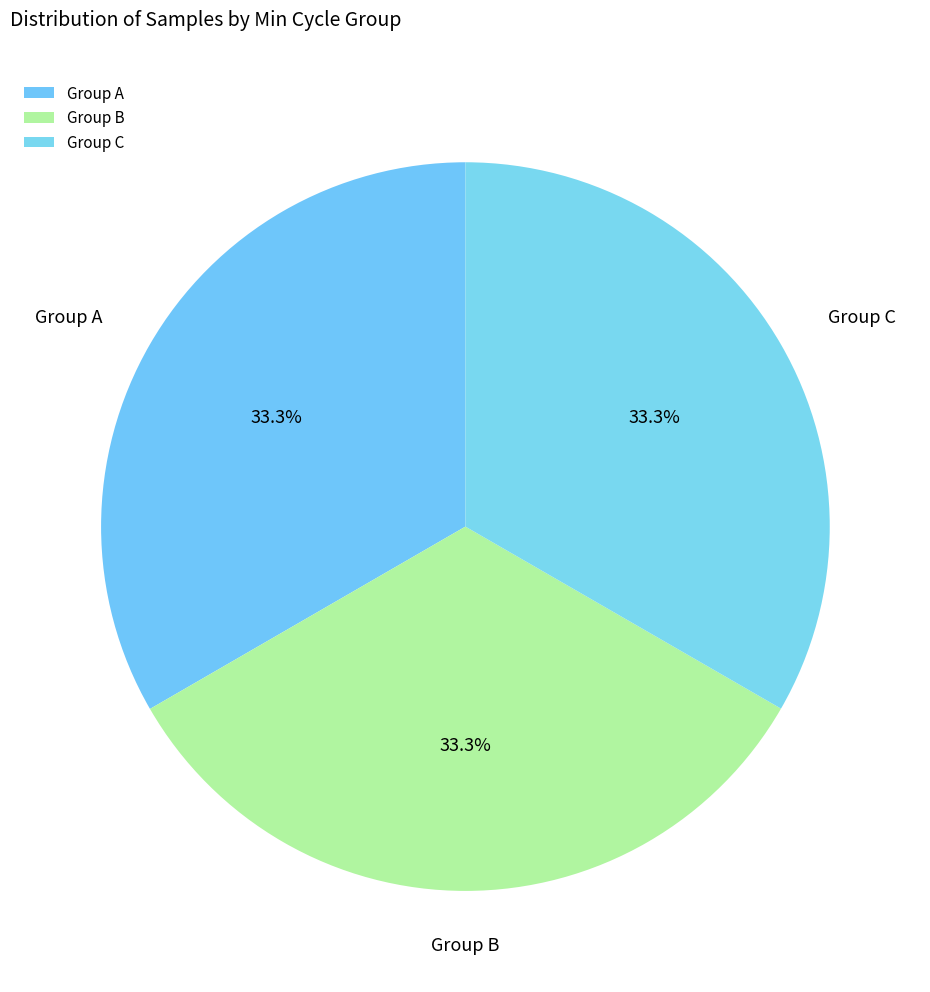

Approximately how many times larger is the value at Group A compared to Group C?

1.0